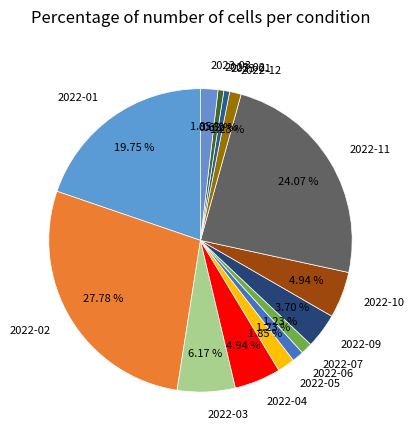

What percentage is the 2022-09 slice, to the nearest percent?

4%